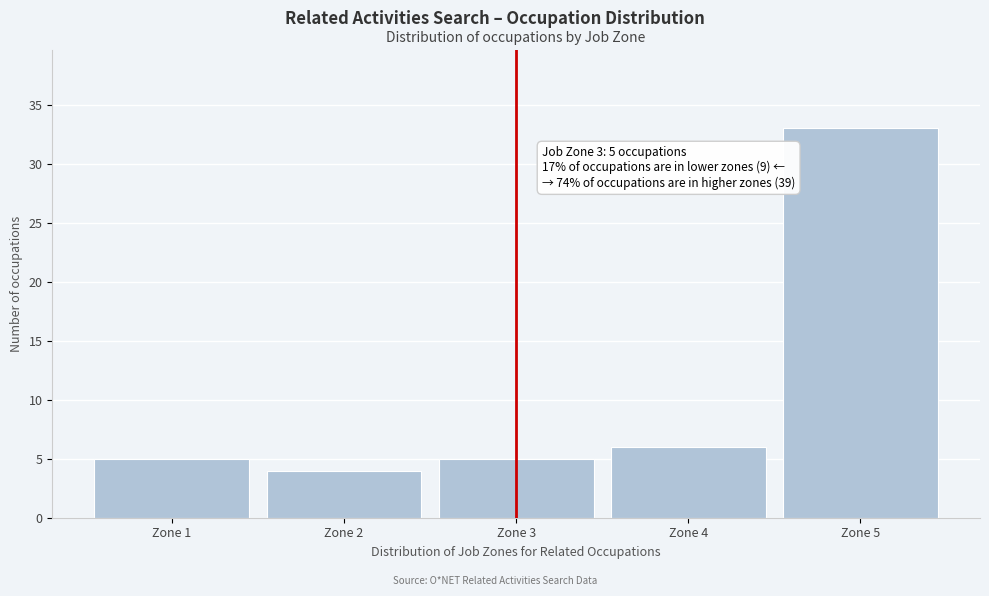

Reading right to left, what are all the values shown in this chart?

33	6	5	4	5